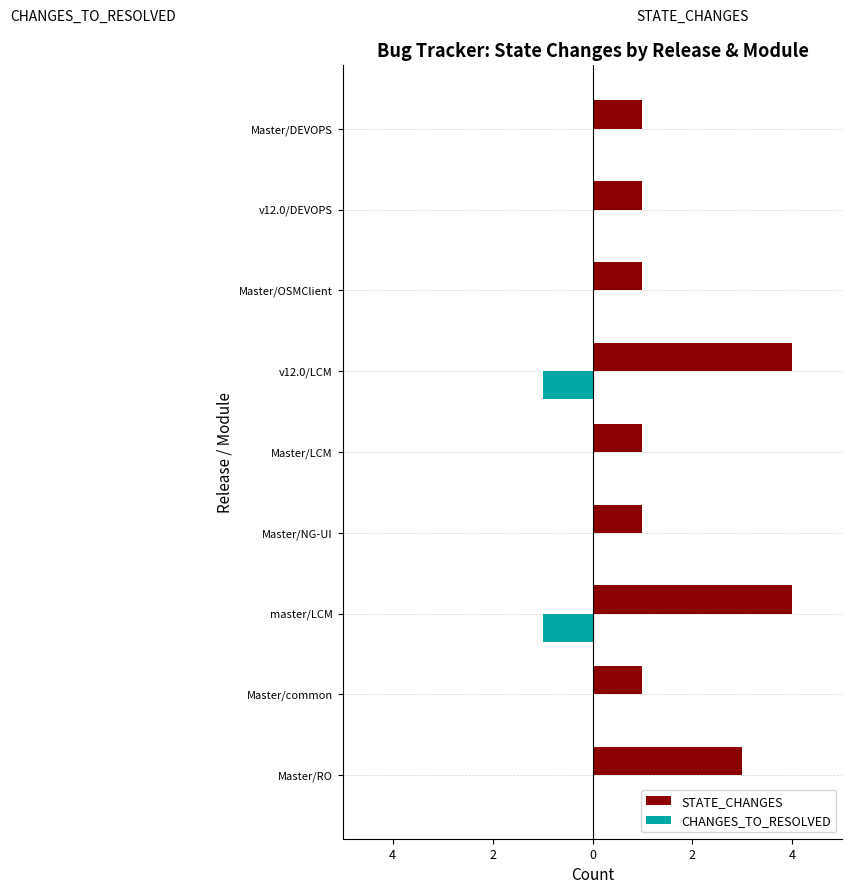

Reading right to left, list all the values displayed in this chart.

STATE_CHANGES: 1	1	1	4	1	1	4	1	3
CHANGES_TO_RESOLVED: 0	0	0	-1	0	0	-1	0	0